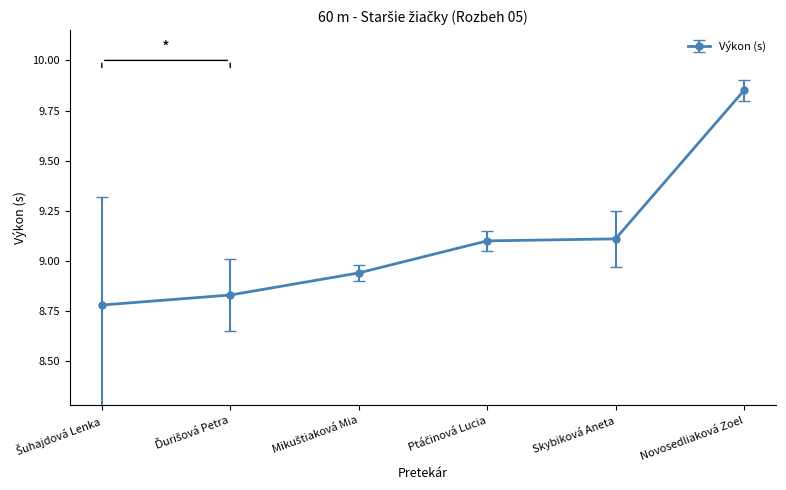

What is the difference between the maximum and minimum values?

1.1